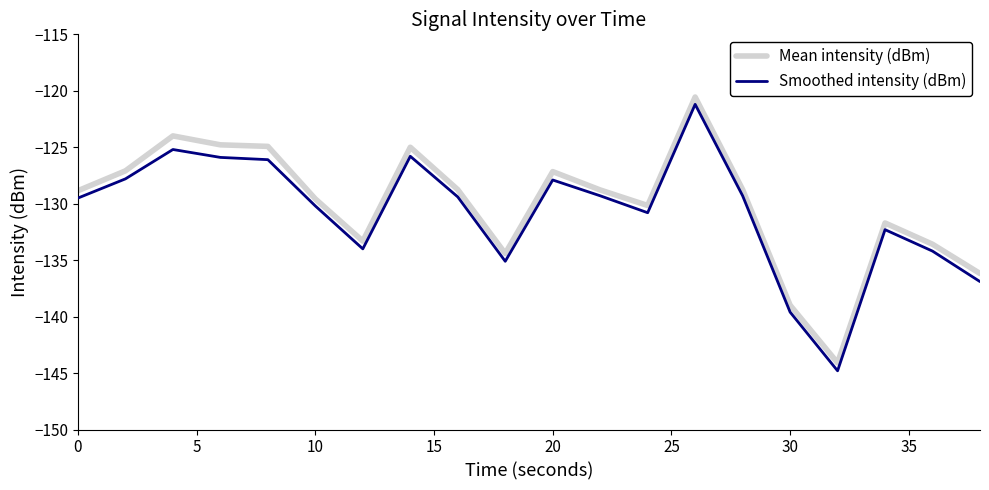

What is the highest value of the Smoothed intensity (dBm) series?

-121.2